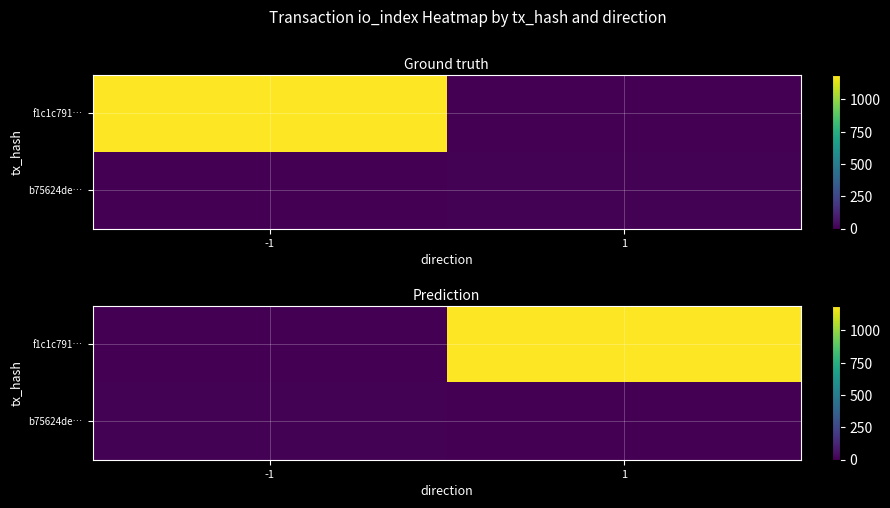

Rank the series by their maximum value, from lowest to highest.

b75624de…, f1c1c791…